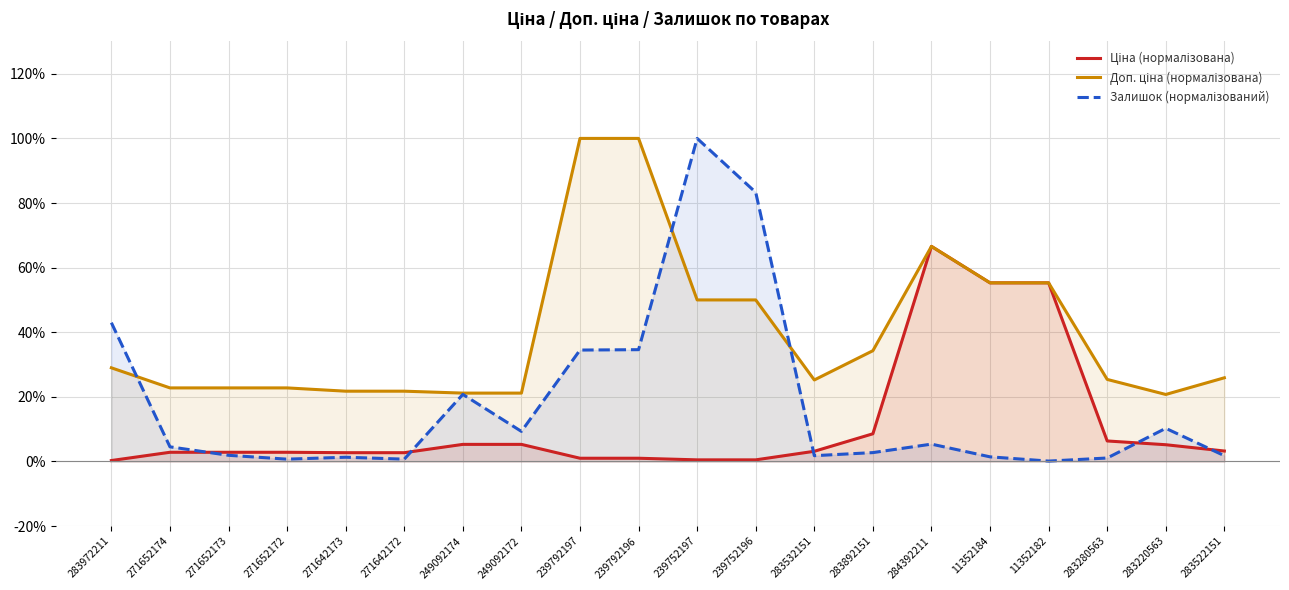

How many distinct data groups are displayed?

3